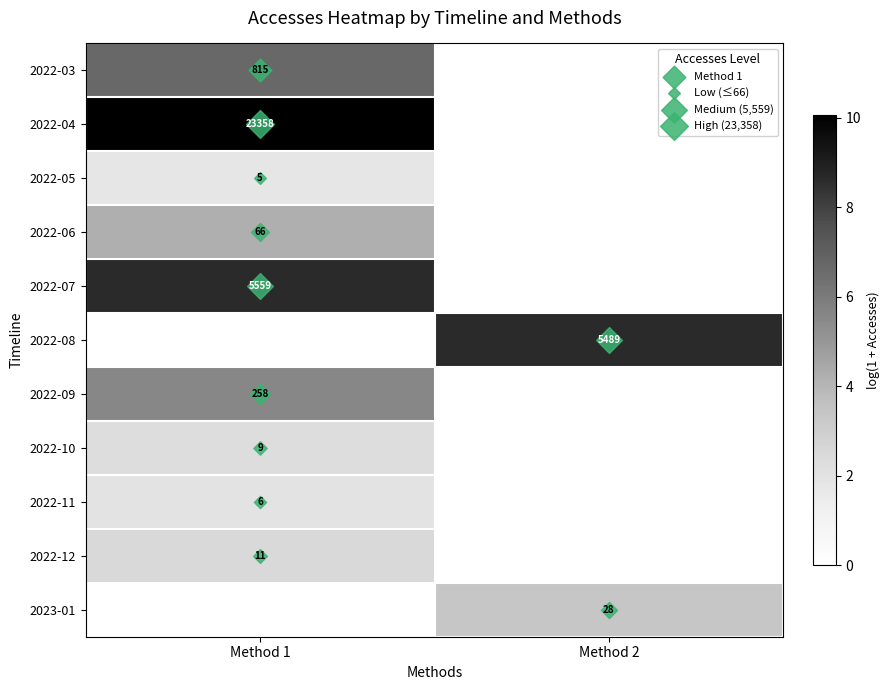

What is the maximum value shown in the chart?

10.1